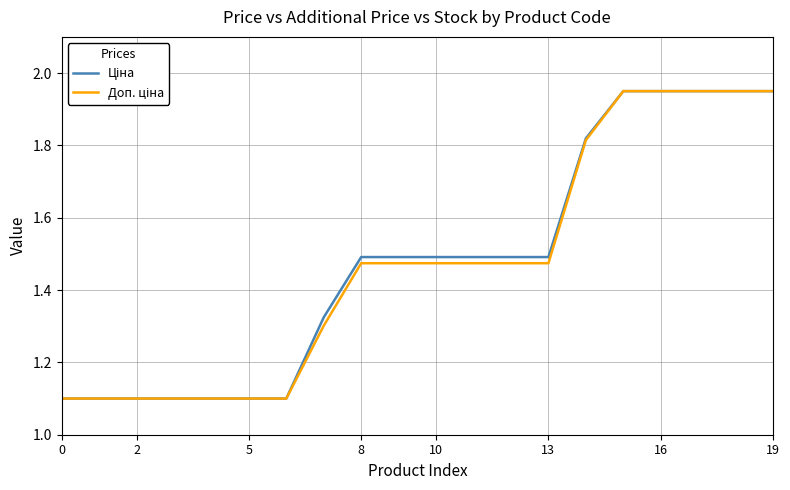

How many lines are shown in the chart?

2